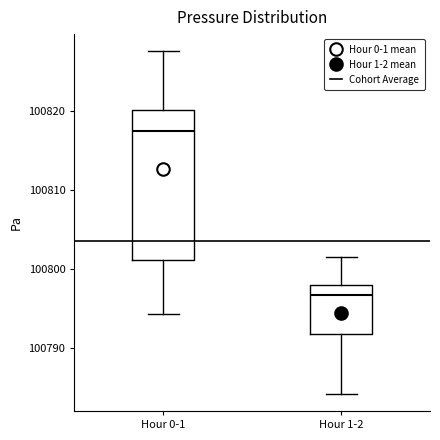

Reading left to right, transcribe this box plot: for each box, give where its median line is, the range the box spans, and where its two whiskers end, as read against the y-axis. The values are not printed on the chart, so give them approximately, as read against the axis.

Hour 0-1: median 100817, box 100801 to 100820, whiskers 100794 to 100828
Hour 1-2: median 100797, box 100792 to 100798, whiskers 100784 to 100801